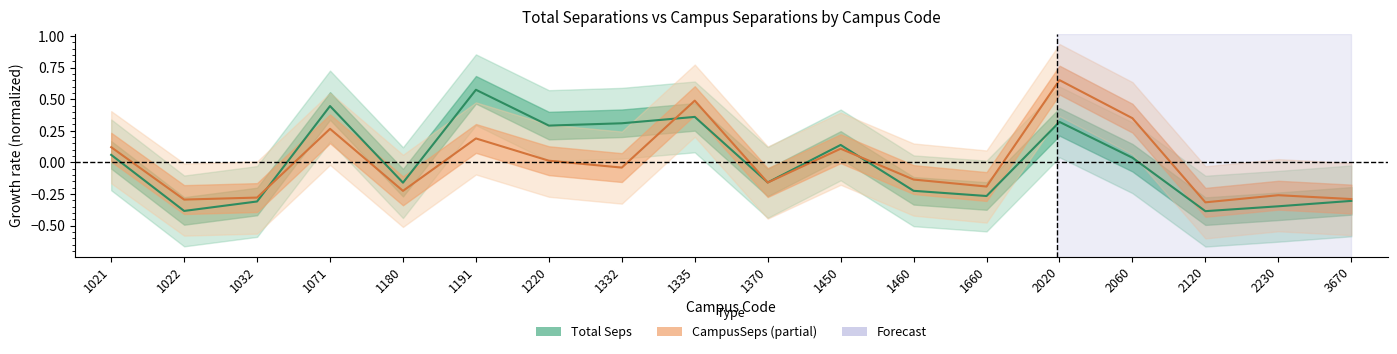

True or false: Total Seps (line) and CampusSeps (line) intersect in this chart.

True